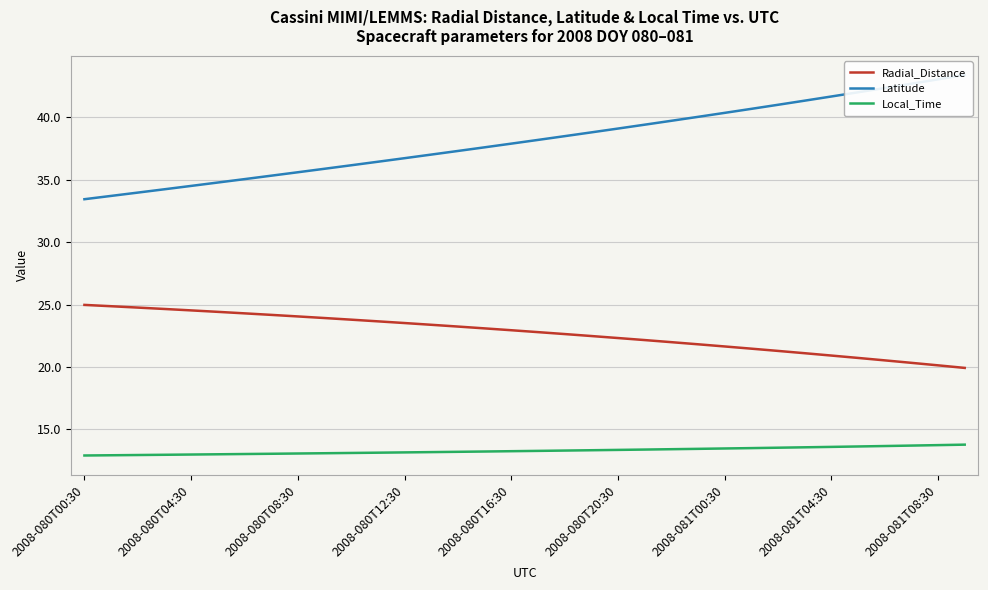

Which series has the largest total across all categories?

Latitude